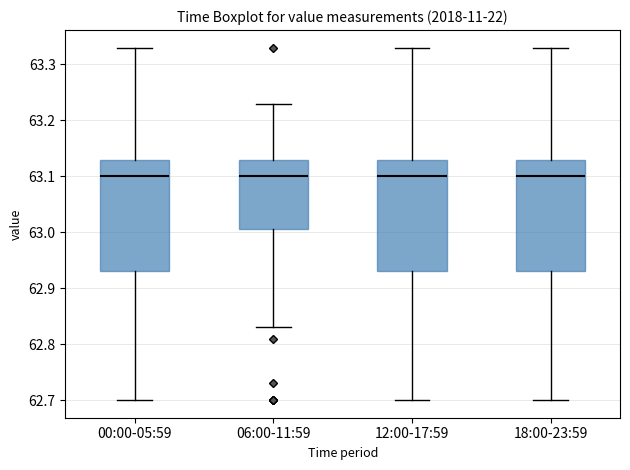

Reading left to right, read every box against the y-axis: the position of its median line, the range the box covers, and the ends of its whiskers. The values are not printed on the chart, so give them approximately, as read against the axis.

00:00-05:59: median 63.10, box 62.93 to 63.13, whiskers 62.70 to 63.33
06:00-11:59: median 63.10, box 63.01 to 63.13, whiskers 62.83 to 63.23
12:00-17:59: median 63.10, box 62.93 to 63.13, whiskers 62.70 to 63.33
18:00-23:59: median 63.10, box 62.93 to 63.13, whiskers 62.70 to 63.33